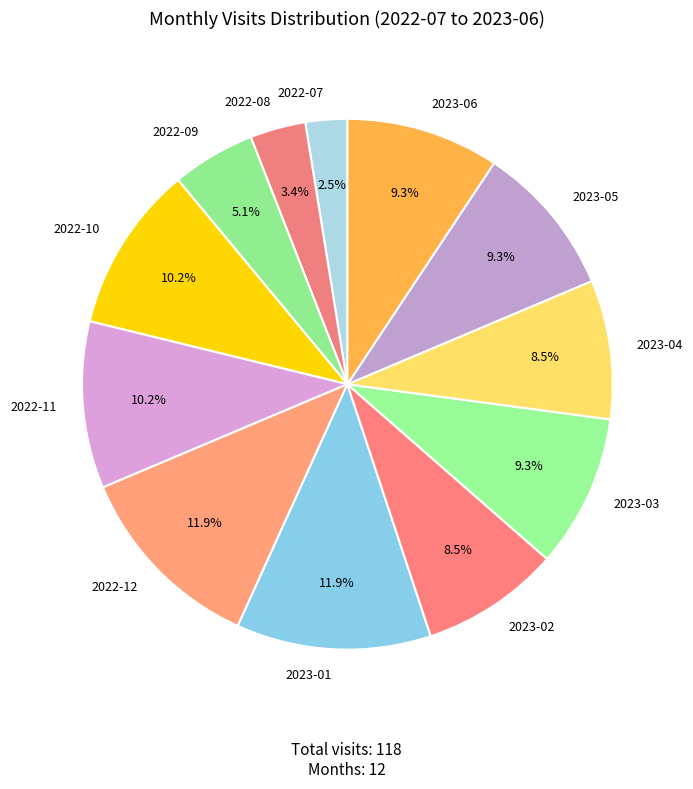

What percentage do 2023-05 and 2023-02 together represent?

17.8%